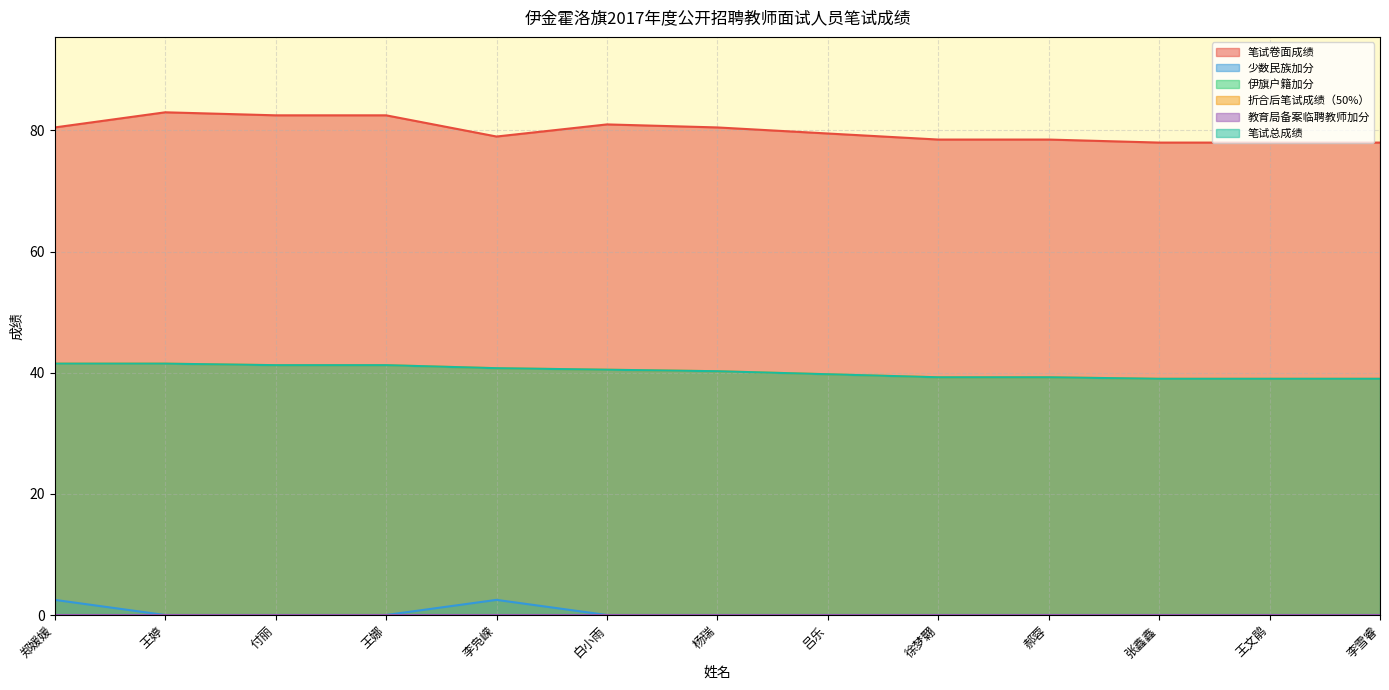

True or false: 折合后笔试成绩（50%） and 笔试卷面成绩 intersect in this chart.

False